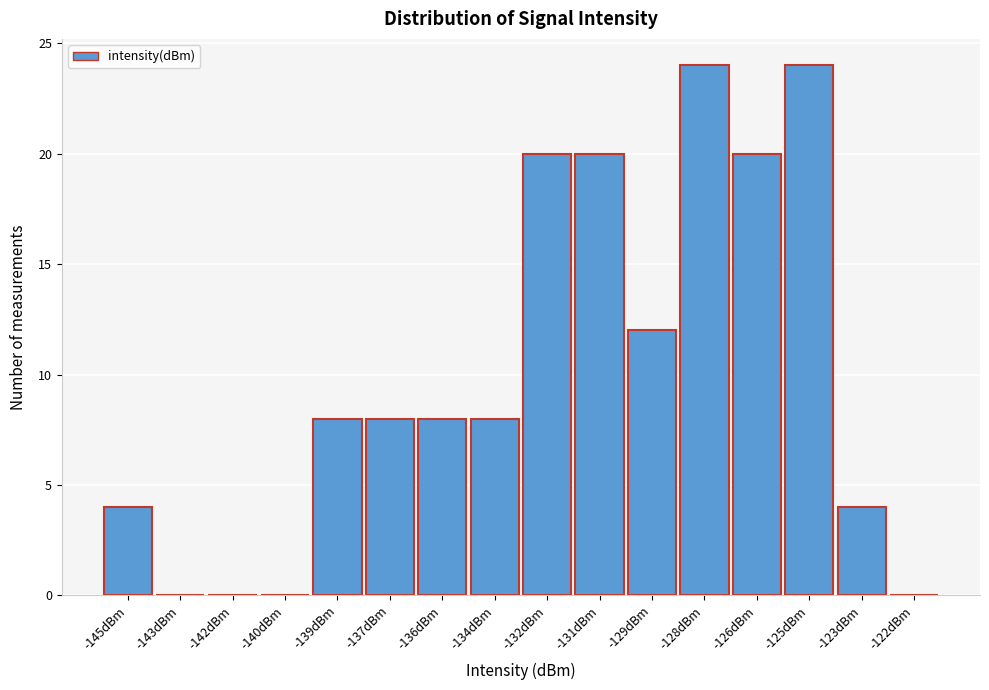

Reading right to left, transcribe all the data shown in this chart.

-122dBm=0	-123dBm=4	-125dBm=24	-126dBm=20	-128dBm=24	-129dBm=12	-131dBm=20	-132dBm=20	-134dBm=8	-136dBm=8	-137dBm=8	-139dBm=8	-140dBm=0	-142dBm=0	-143dBm=0	-145dBm=4